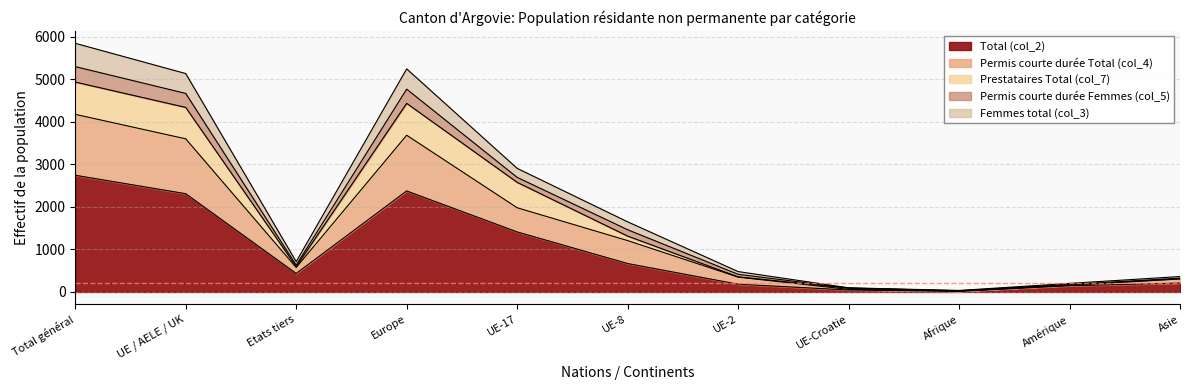

The Permis courte durée Total (col_4) series shows 1979 at UE-17. True or false?

True